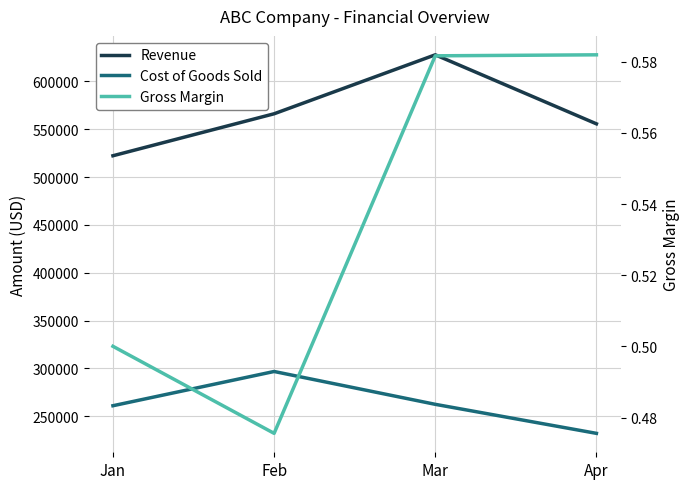

What is the difference between the maximum and minimum values in the Cost of Goods Sold series?

64624.0